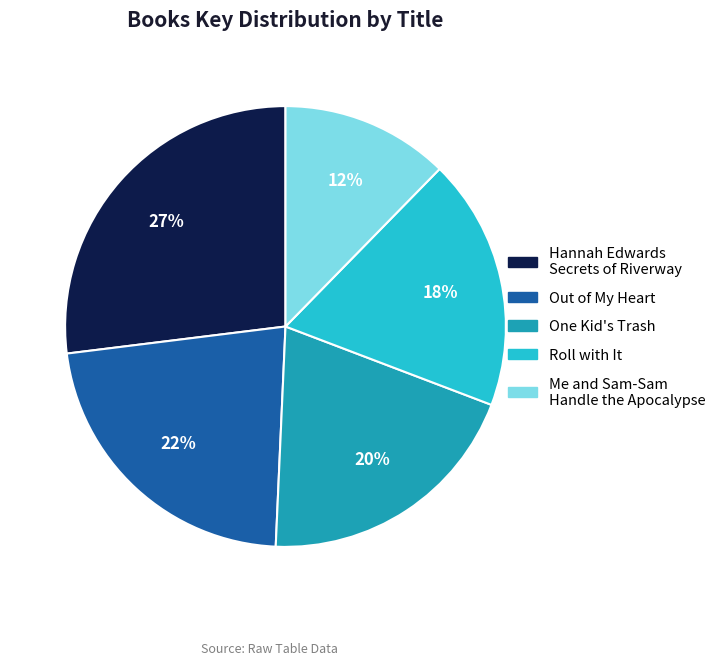

Which slice is the smallest?

Me and Sam-Sam Handle the Apocalypse